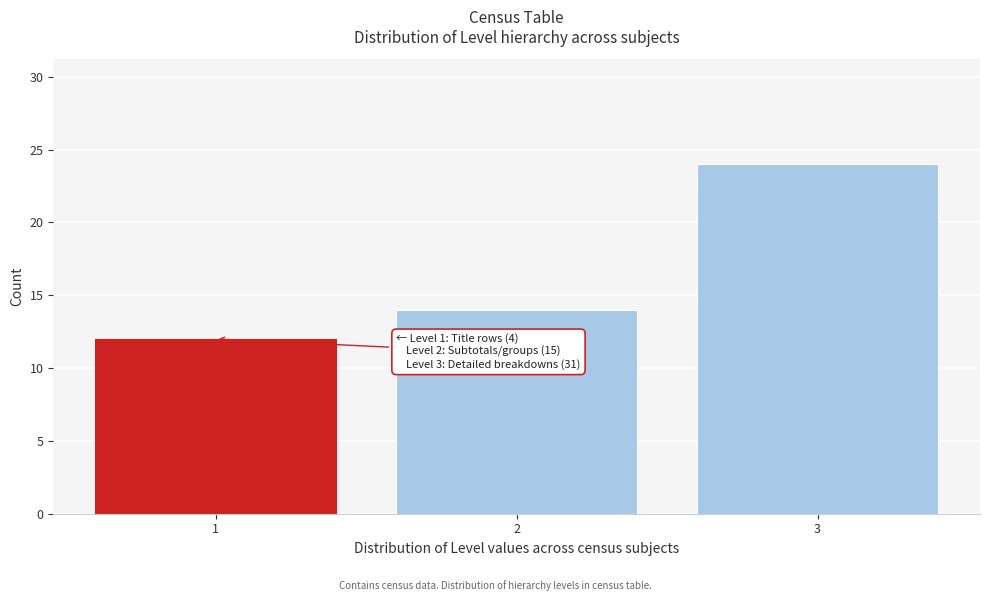

Reading left to right, transcribe all the data shown in this chart.

12	14	24